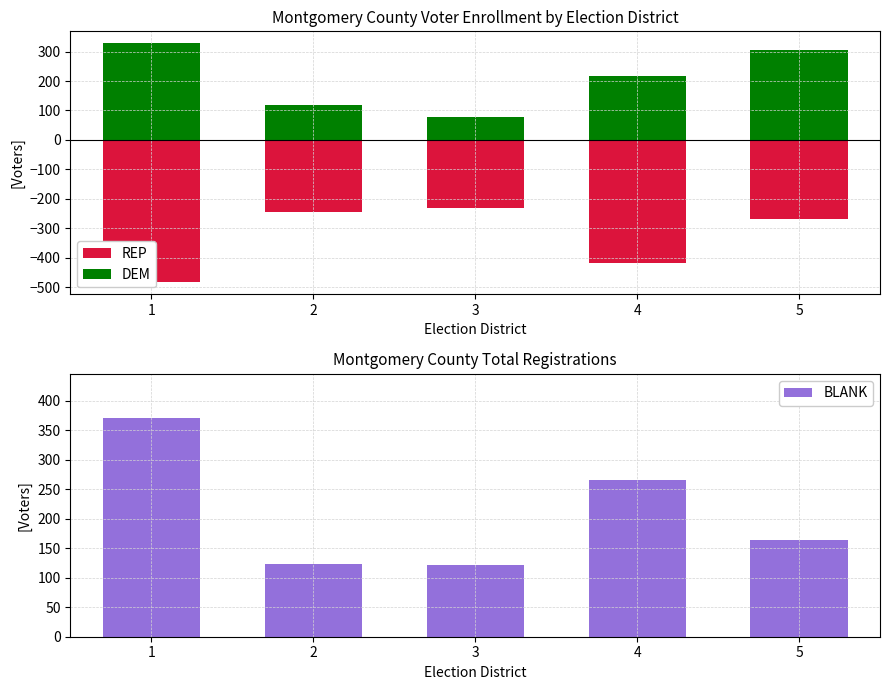

What is the difference between the second highest and minimum values in the REP series?

237